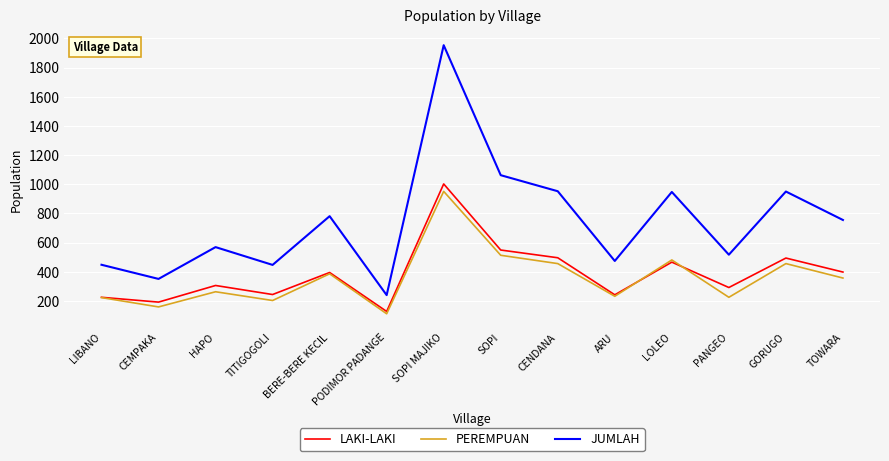

True or false: JUMLAH and PEREMPUAN cross at least once.

False